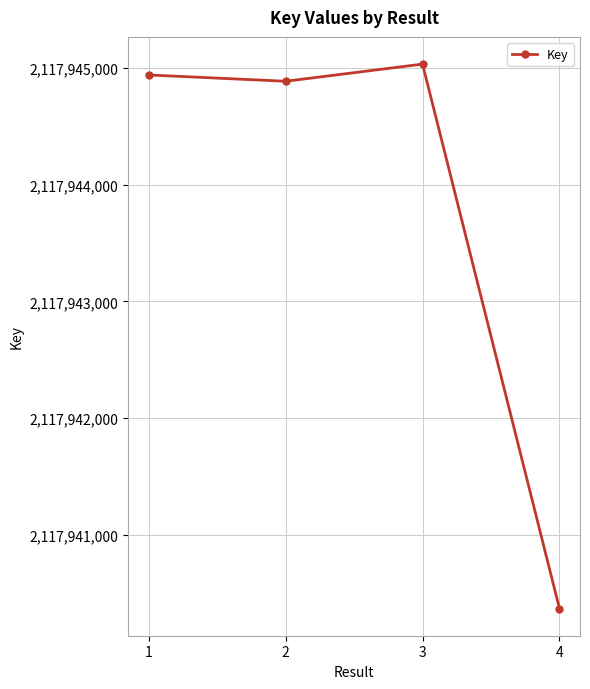

What is the ratio of the value at 2 to the value at 1?

1.0